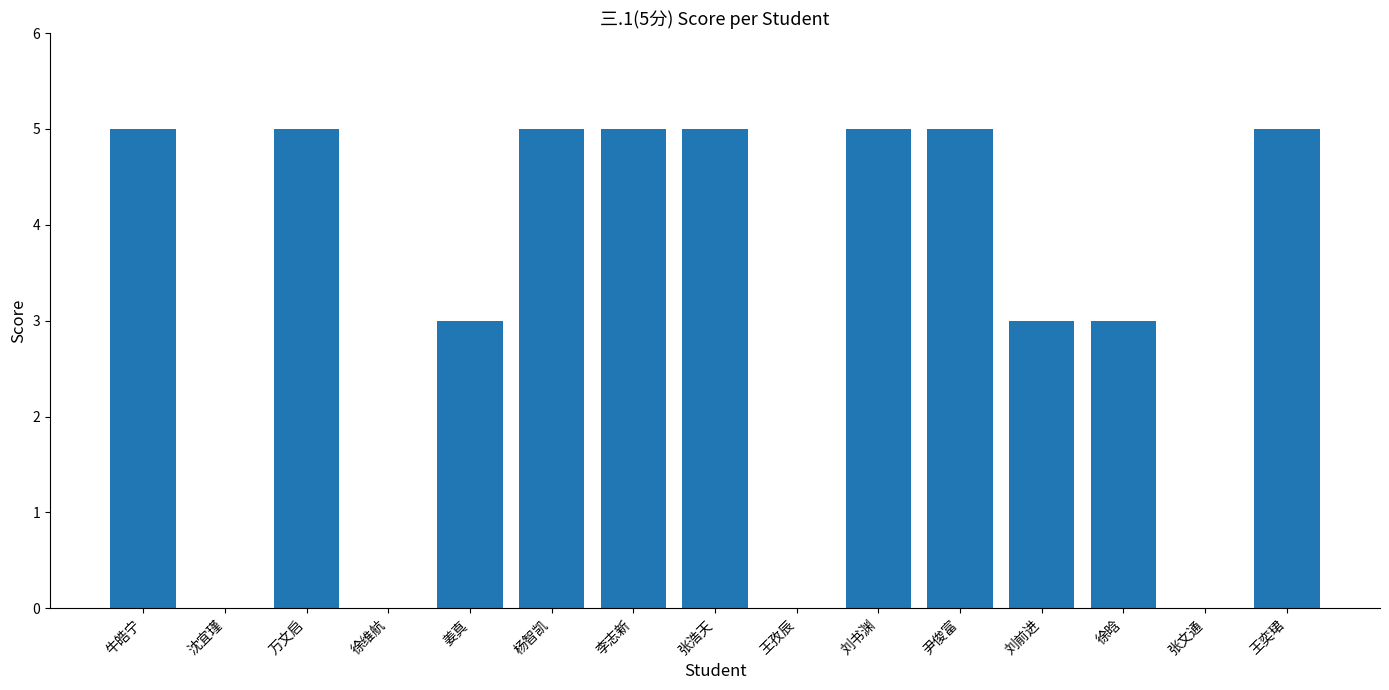

Count the values in the range 0 to 5.

15